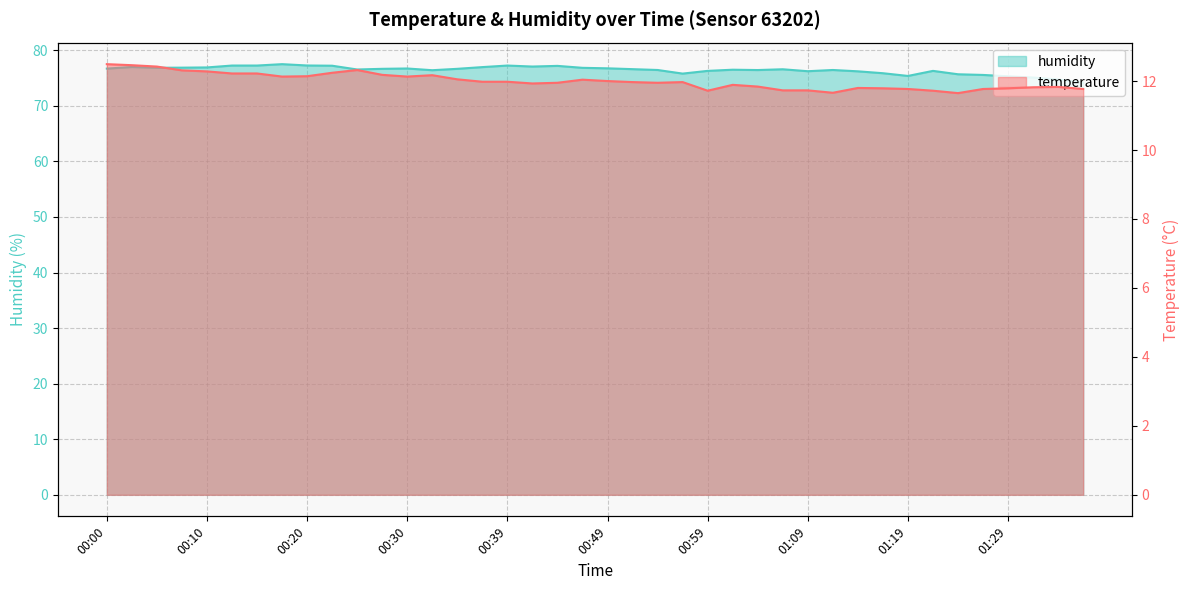

At how many categories does at least one series exceed 73?

40